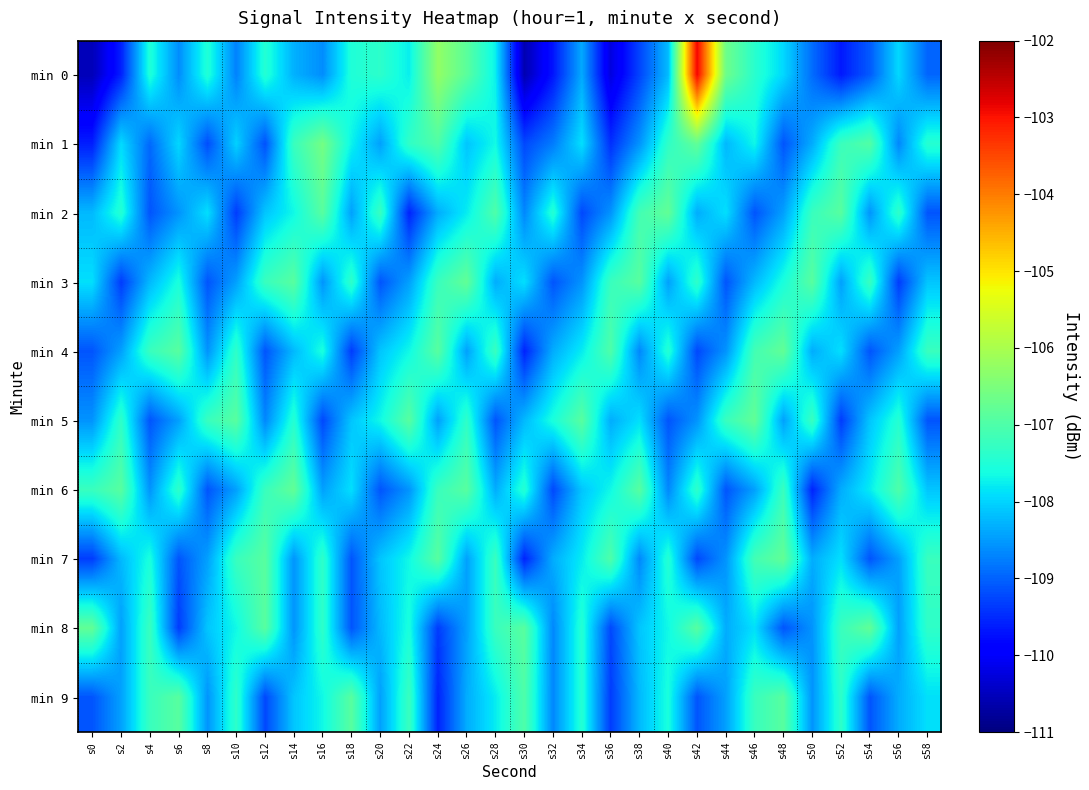

Which has a higher value, s46 or s6?

s46